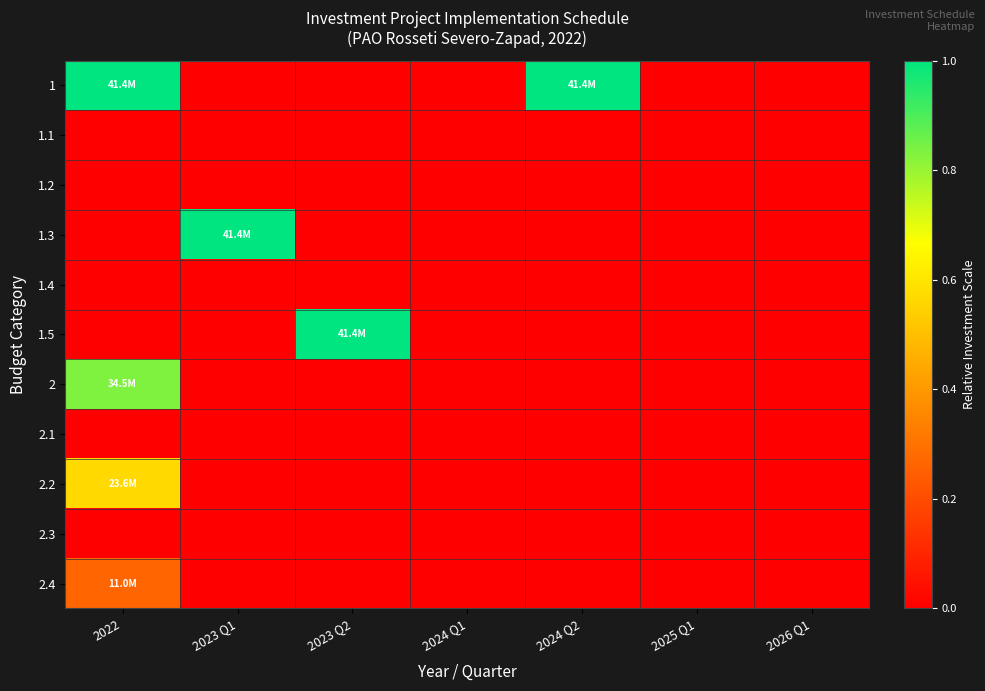

How many series are shown in this chart?

11